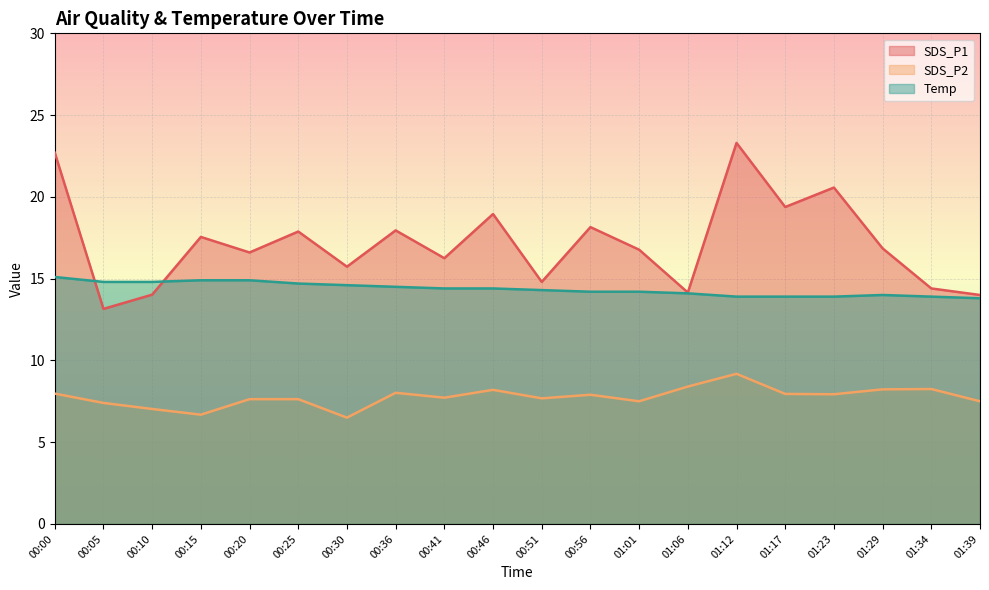

Between 01:39 and 01:12, which is larger?

01:12